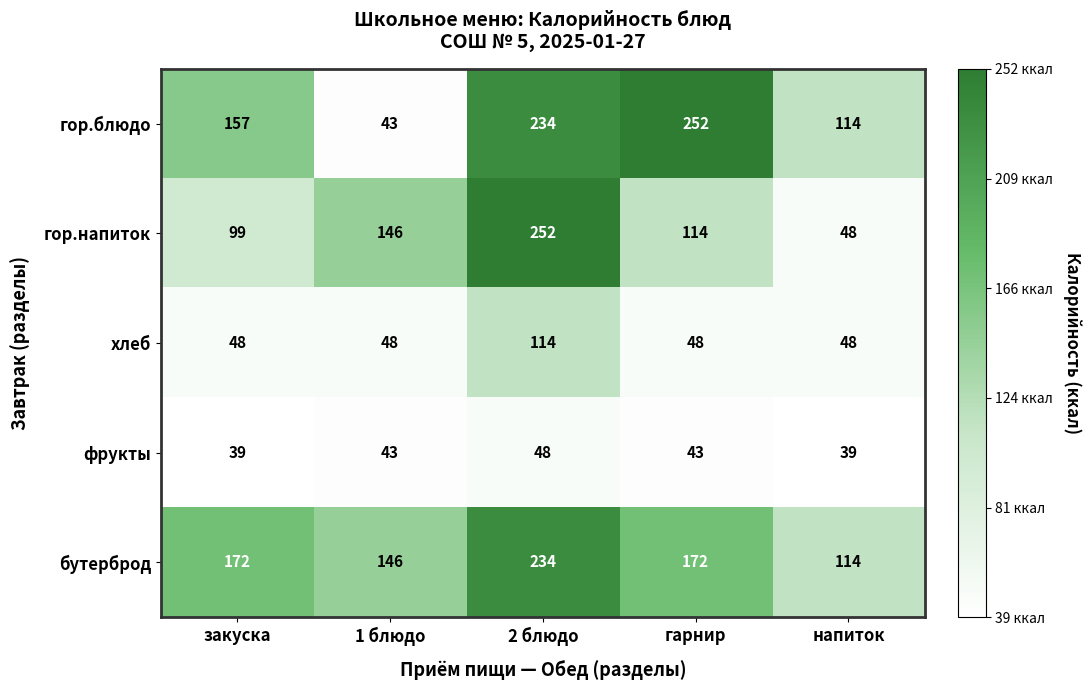

What is the difference between the гор.напиток values at напиток and закуска?

51